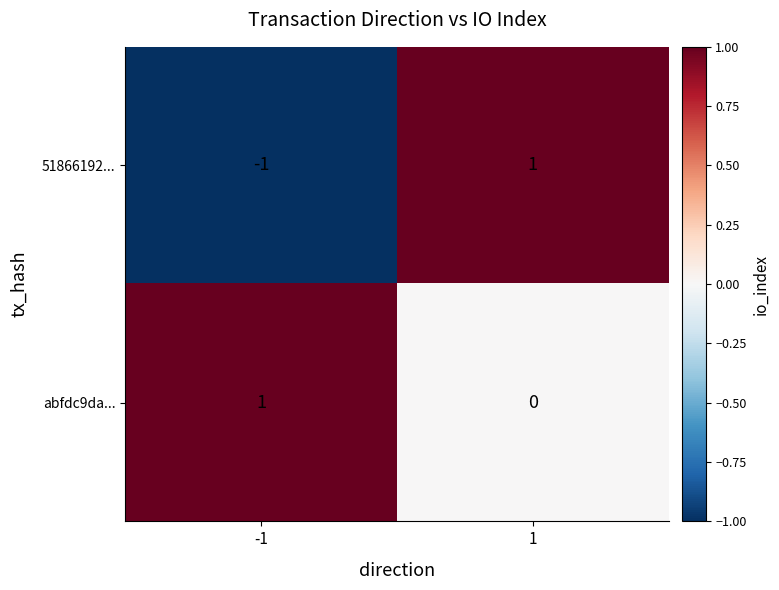

Which series has the widest spread of values?

51866192...